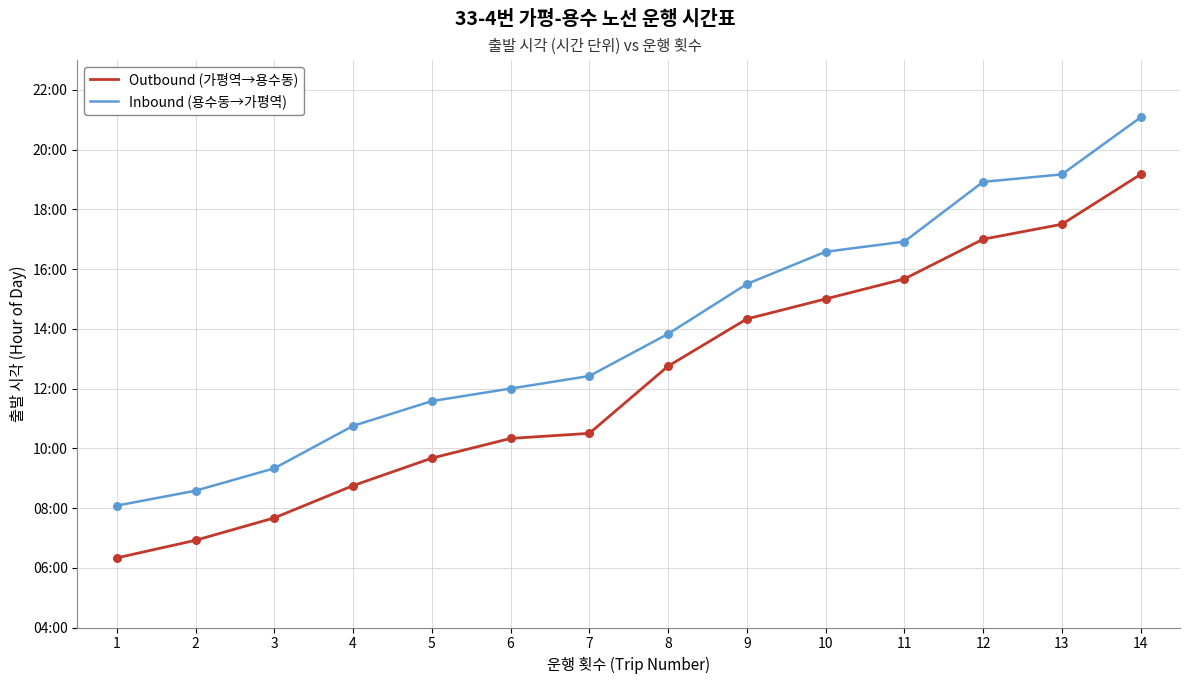

Which series has the largest total across all categories?

Inbound (용수동→가평역)